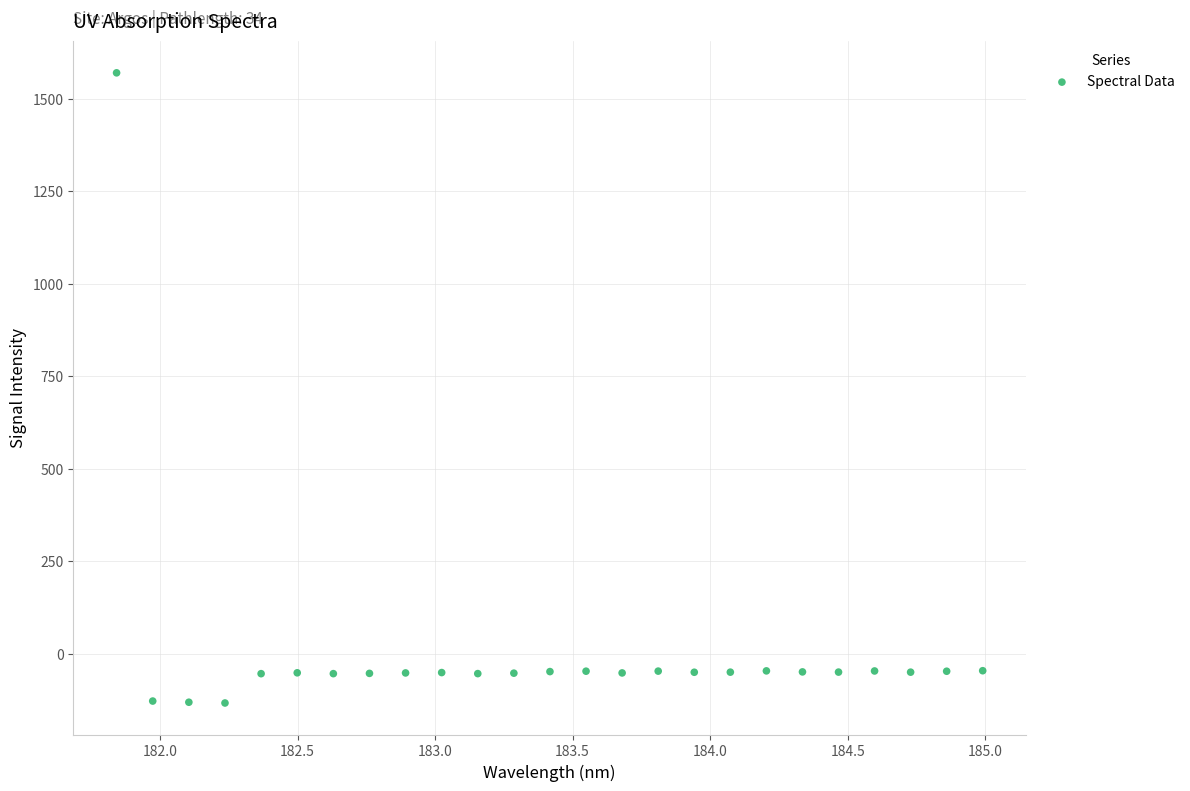

What is the range of X values (max minus min)?

3.1